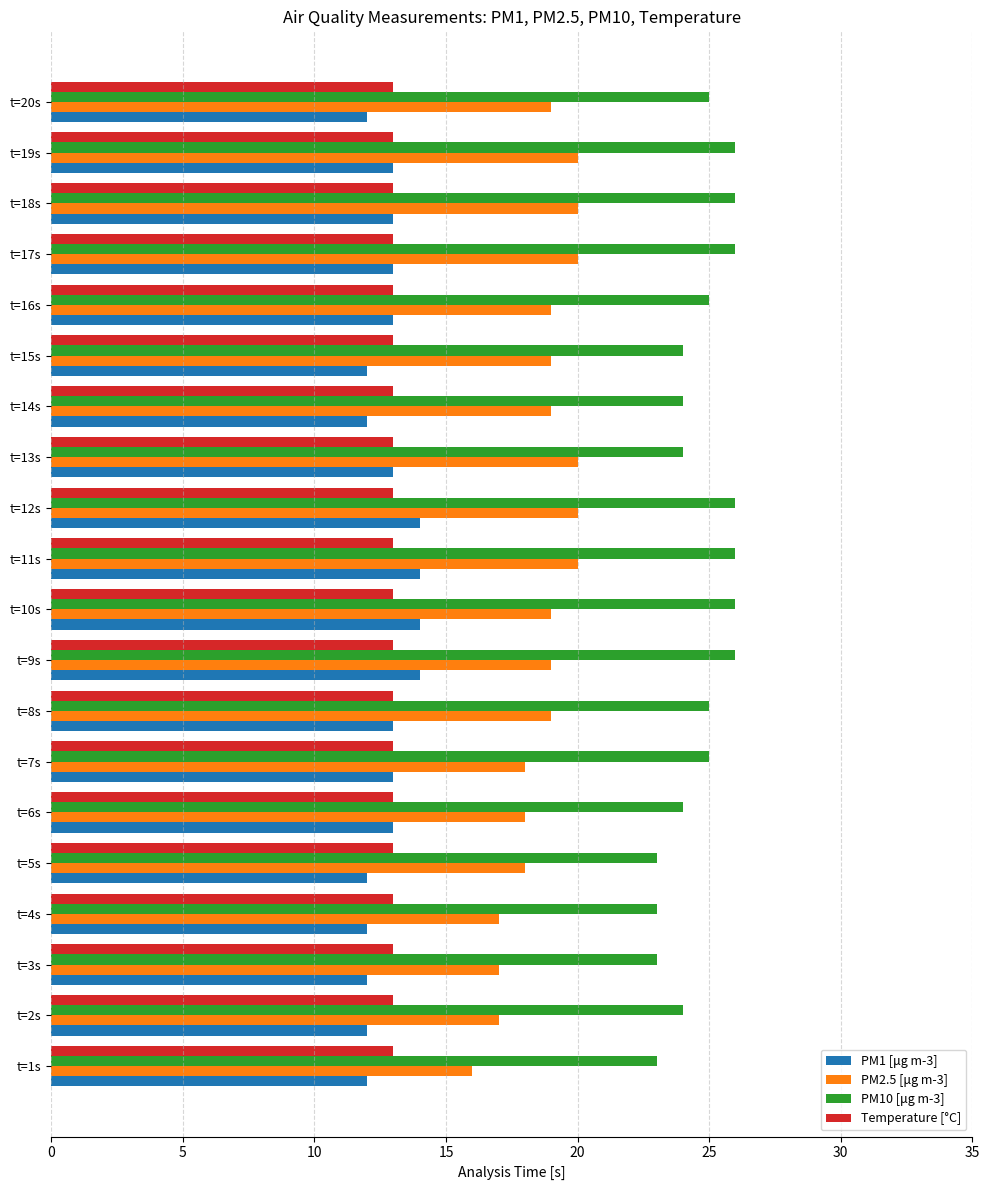

The PM10 [μg m-3] series shows 40 at t=18s. True or false?

False